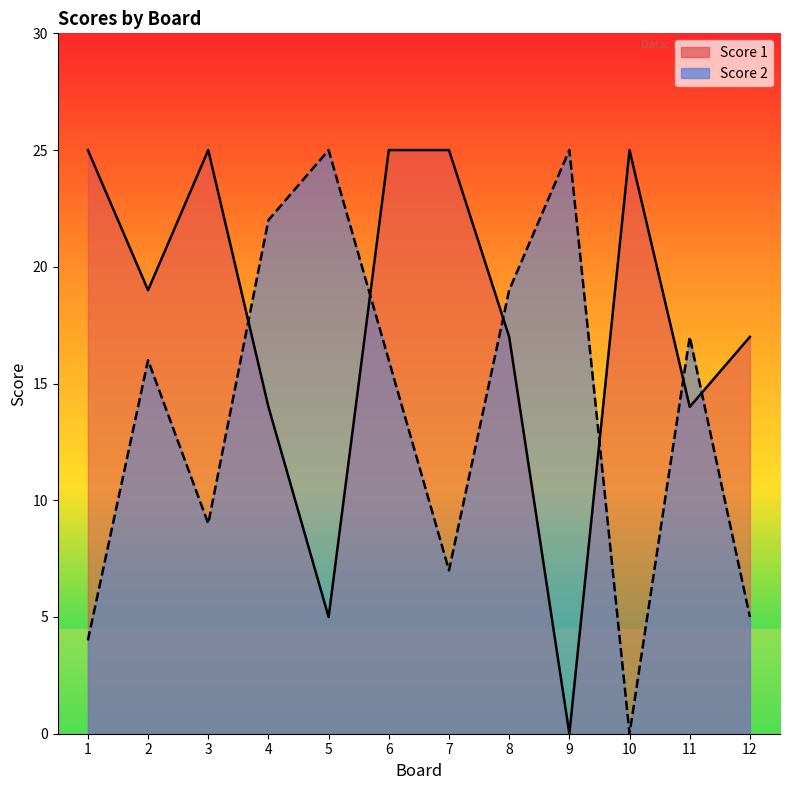

At which category is the sum across all series the highest?

6